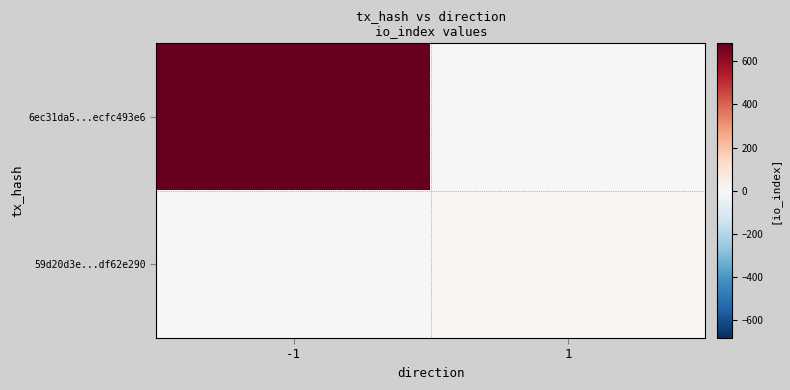

Which category has the highest value across all series?

-1